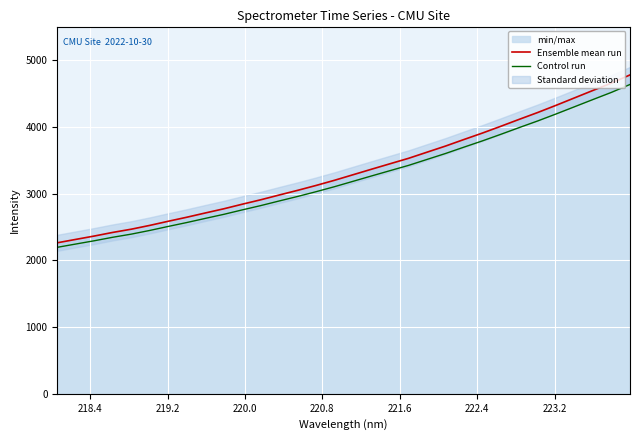

Does the chart display data point markers on the line(s)?

No